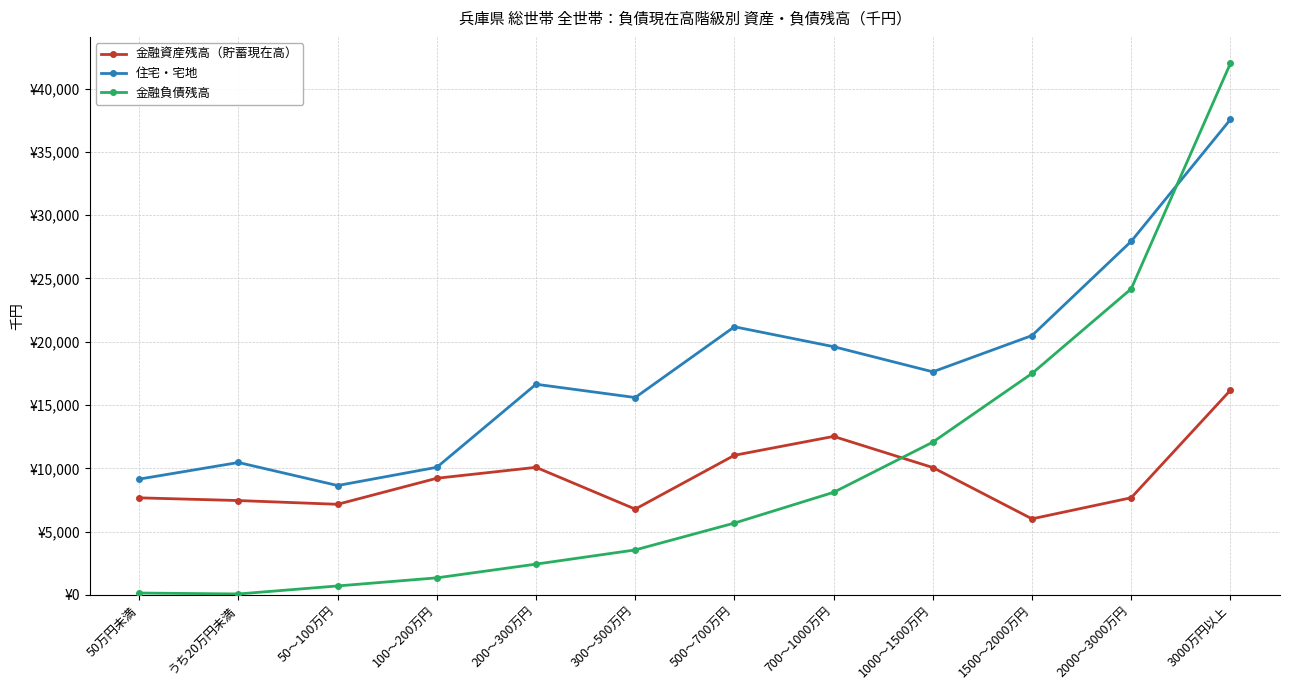

What is the difference between the 金融負債残高 values at 50万円未満 and 300～500万円?

3405